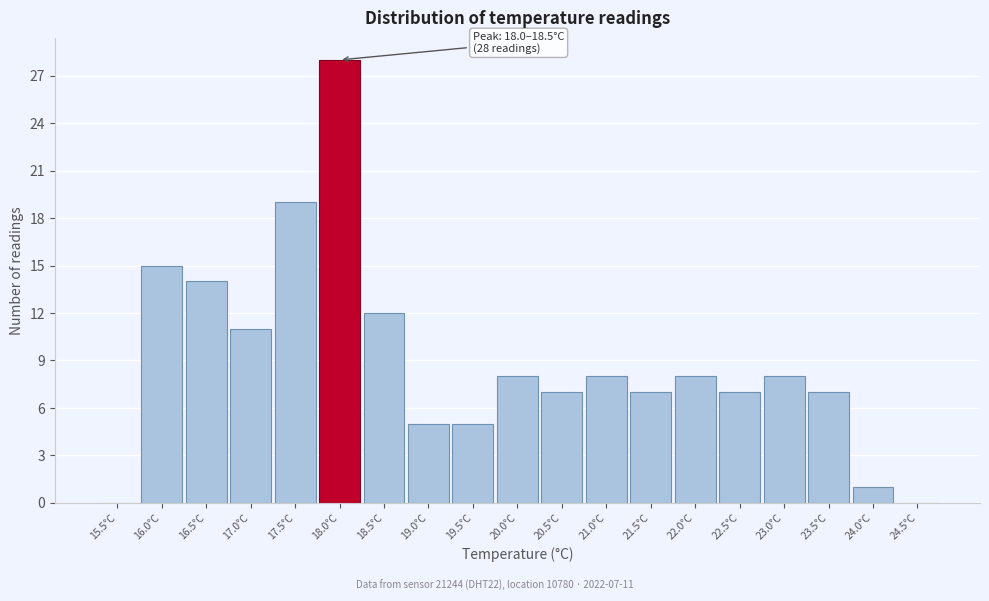

Reading left to right, transcribe all the data shown in this chart.

15.5°C=0	16.0°C=15	16.5°C=14	17.0°C=11	17.5°C=19	18.0°C=28	18.5°C=12	19.0°C=5	19.5°C=5	20.0°C=8	20.5°C=7	21.0°C=8	21.5°C=7	22.0°C=8	22.5°C=7	23.0°C=8	23.5°C=7	24.0°C=1	24.5°C=0